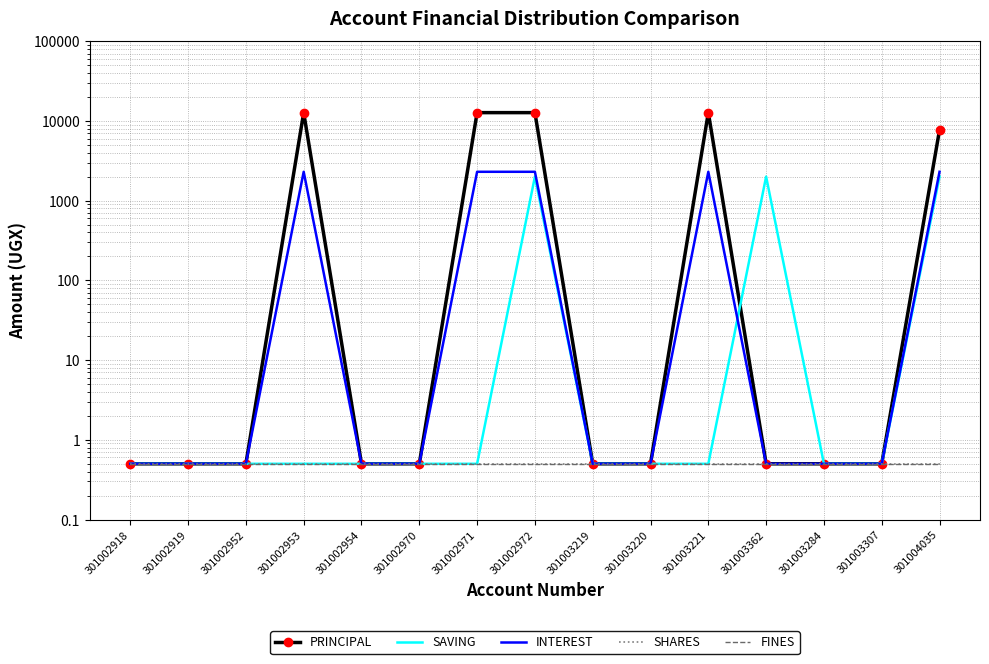

Between 301002953 and 301004035, which is larger?

301002953